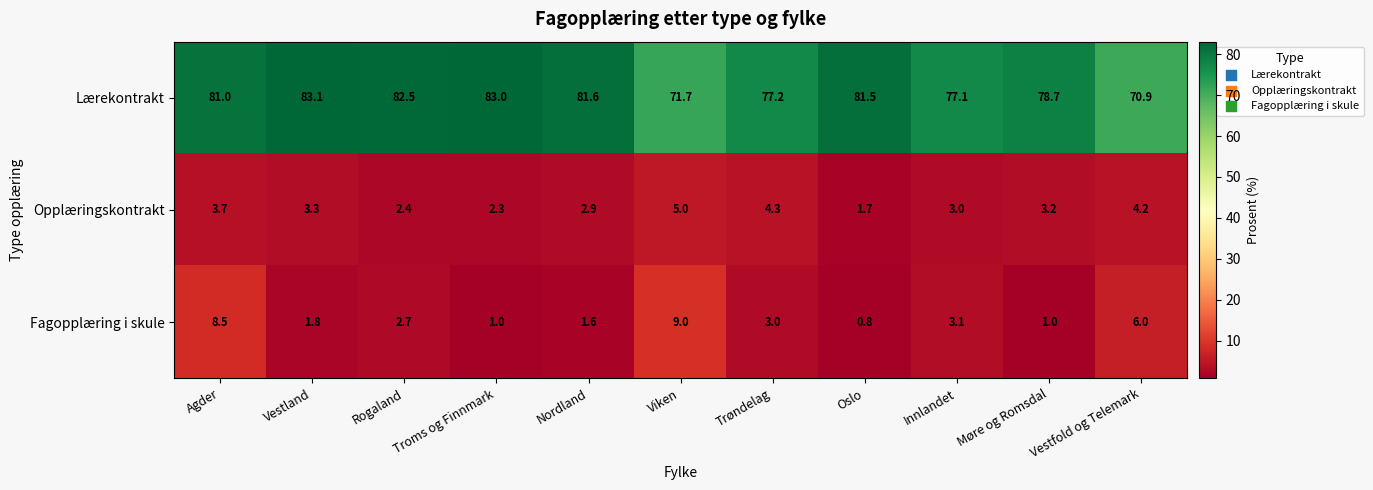

What is the difference between the maximum and minimum values in the Fagopplæring i skule series?

8.2